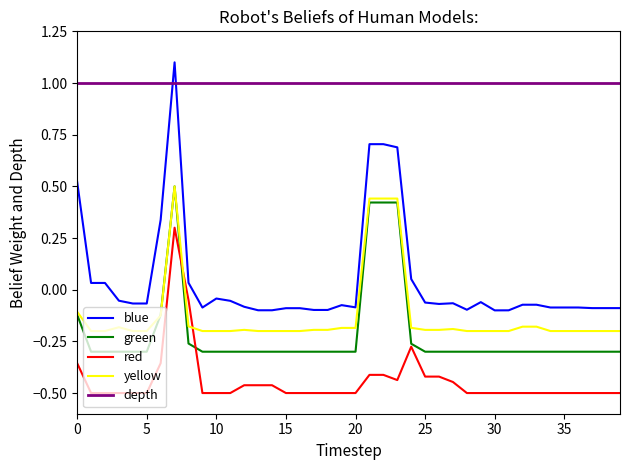

Which series has the largest total across all categories?

depth